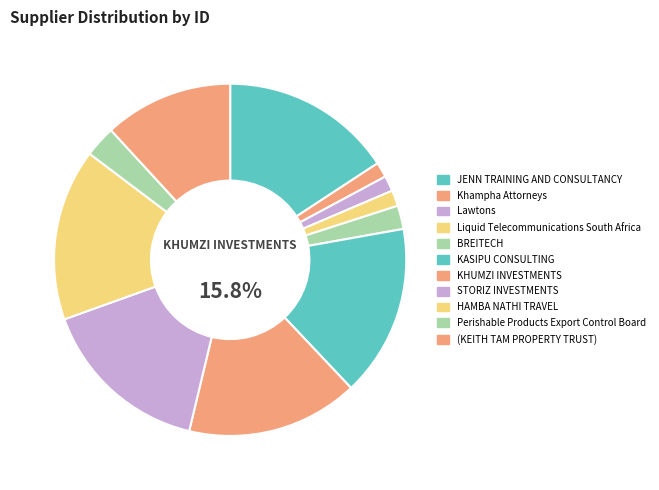

How many slices are in this pie chart?

11